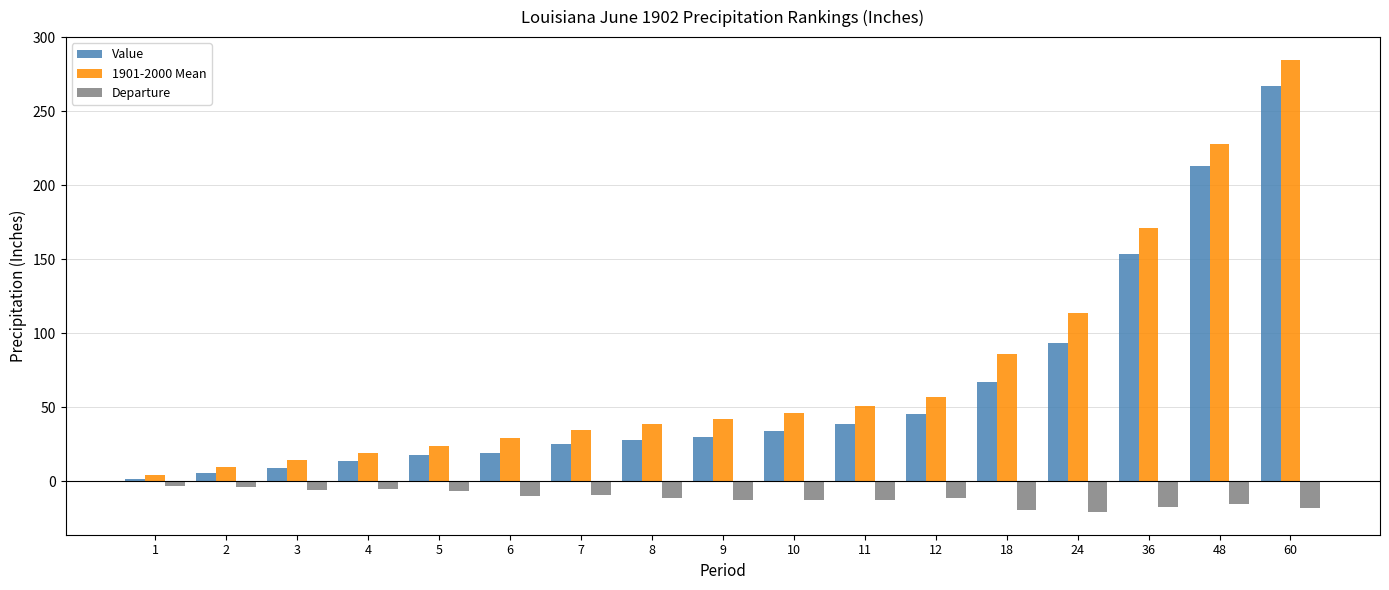

How many bars are there in each group?

3